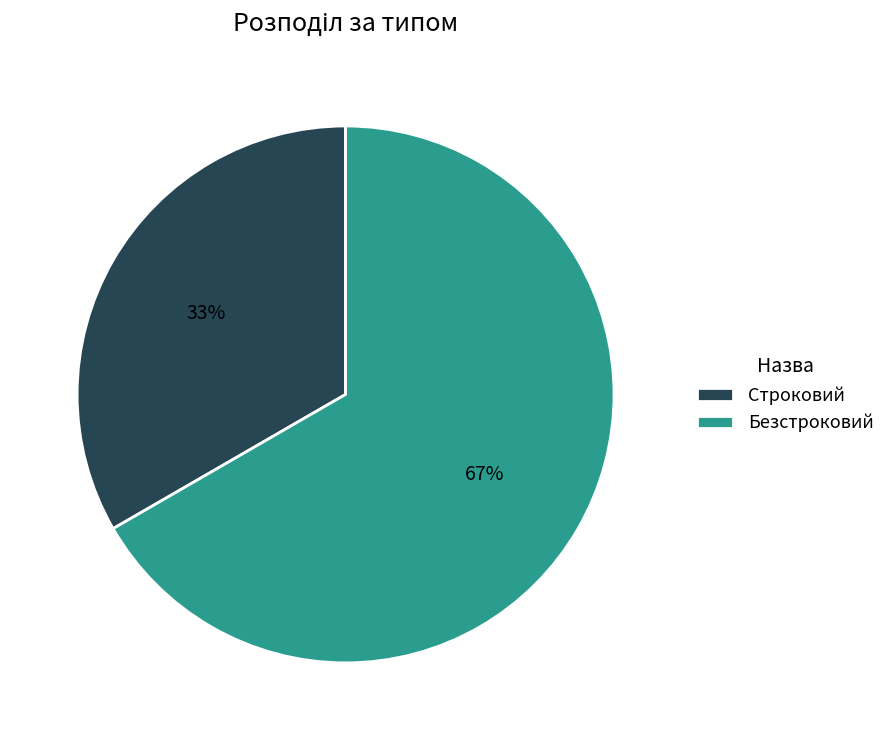

Is it true that Строковий is 33% of the pie?

True